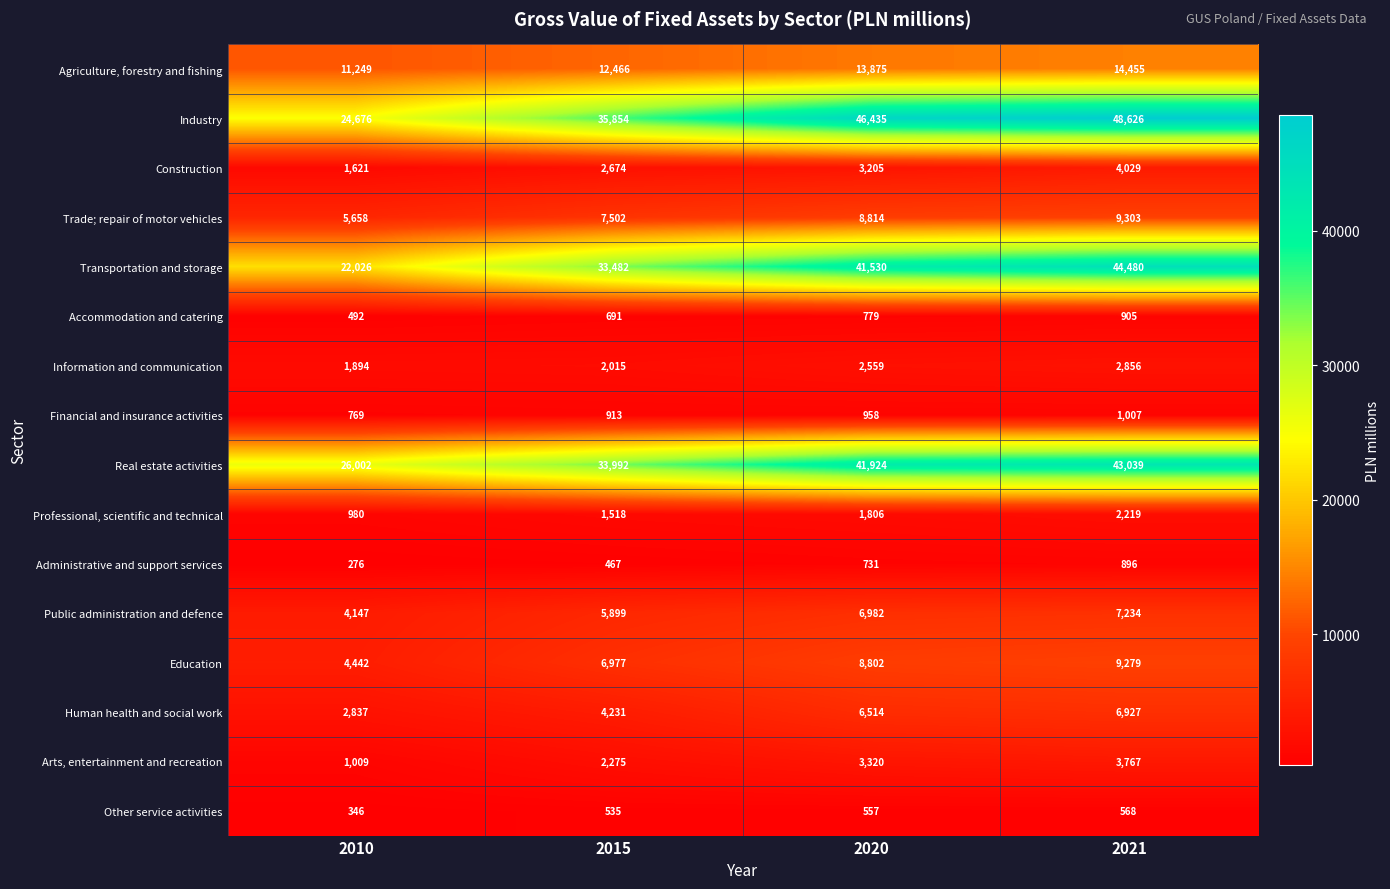

At how many categories does at least one series exceed 29067?

3